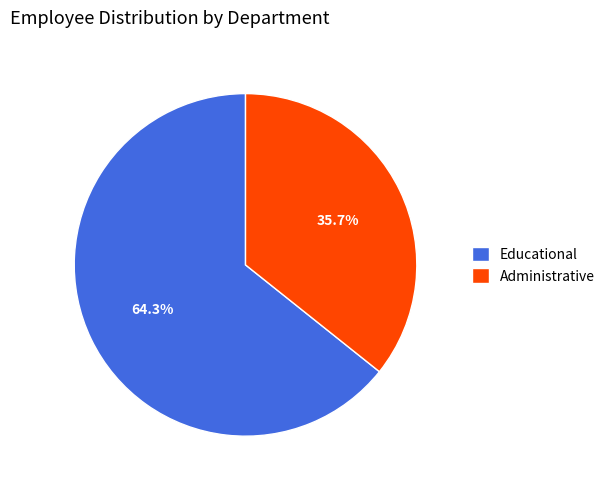

To the nearest percent, what is the difference between the Administrative and Educational slice percentages?

29%